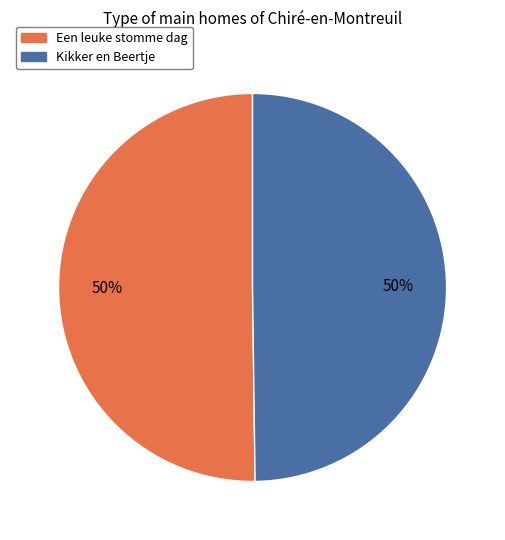

Is the sum of Een leuke stomme dag and Kikker en Beertje greater than half?

Yes